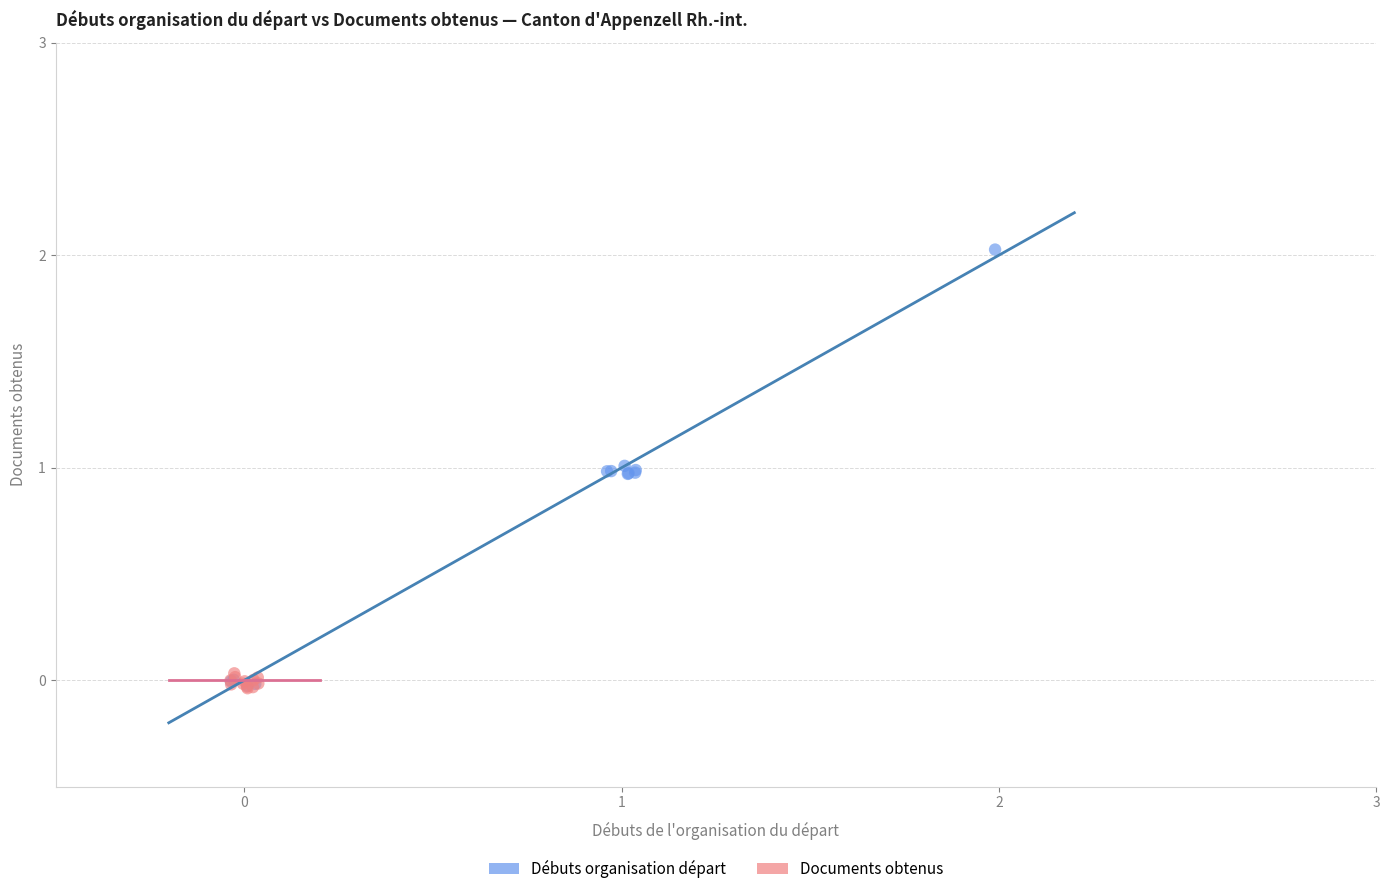

Which series contains the highest Y value?

Débuts organisation départ